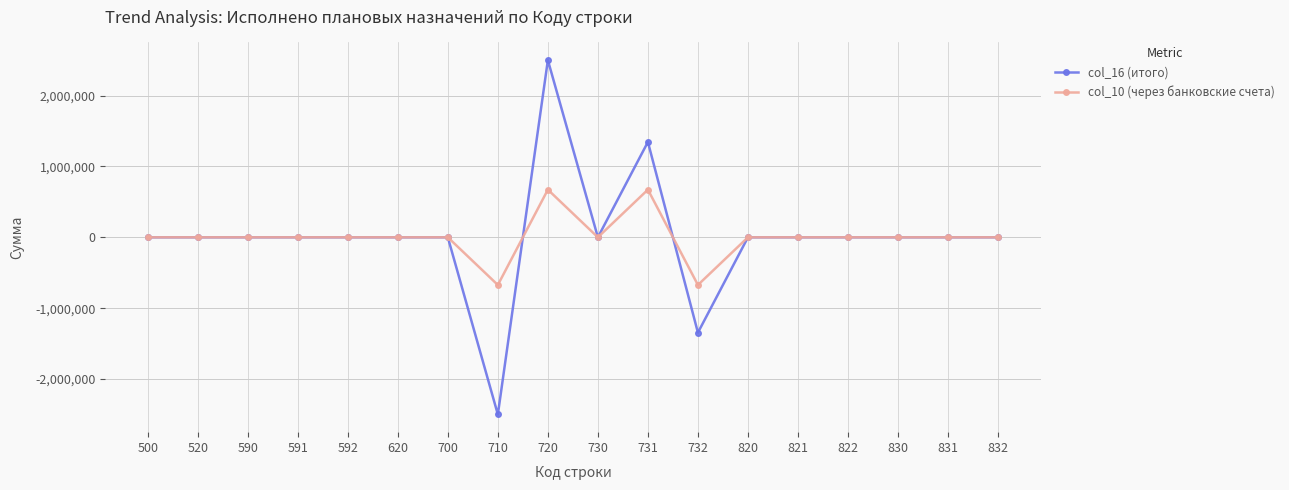

Reading left to right, extract all data points from this chart.

col_16 (итого): 500=0	520=0	590=0	591=0	592=0	620=0	700=0	710=-2499500	720=2499500	730=0	731=1345000	732=-1345000	820=0	821=0	822=0	830=0	831=0	832=0
col_10 (через банковские счета): 500=0	520=0	590=0	591=0	592=0	620=0	700=0	710=-672500	720=672500	730=0	731=672500	732=-672500	820=0	821=0	822=0	830=0	831=0	832=0